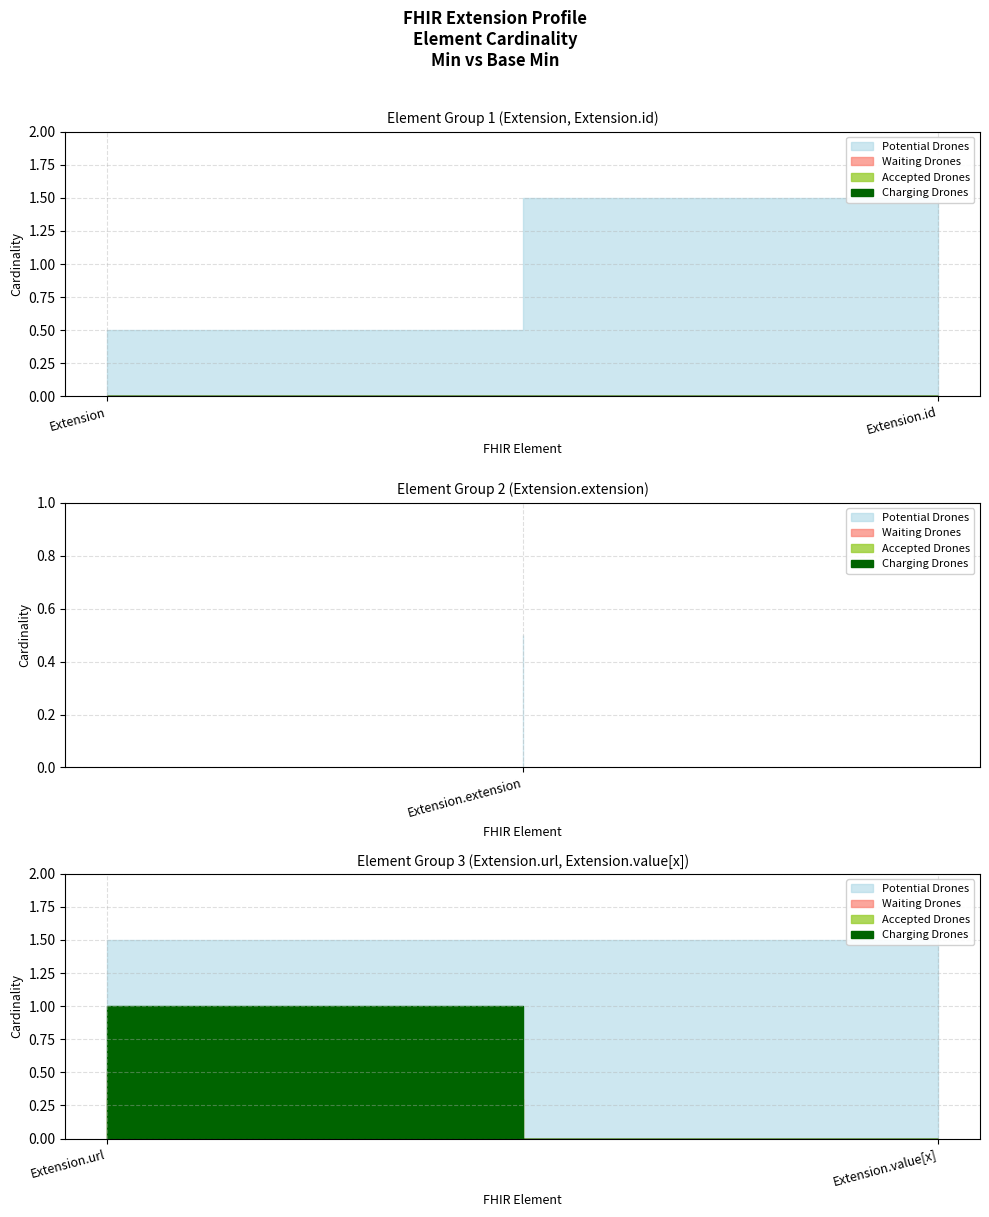

Which label corresponds to the largest value in the chart?

Extension.url